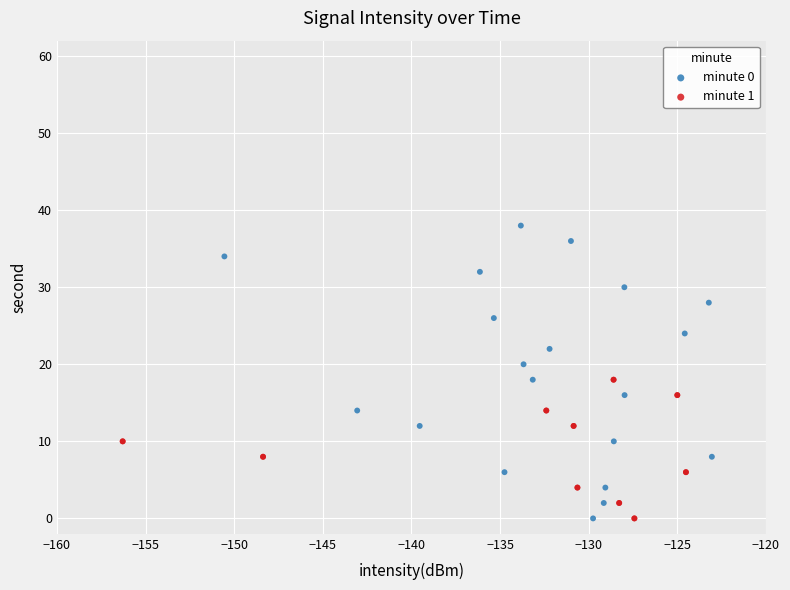

Which series reaches the maximum Y coordinate?

minute 0